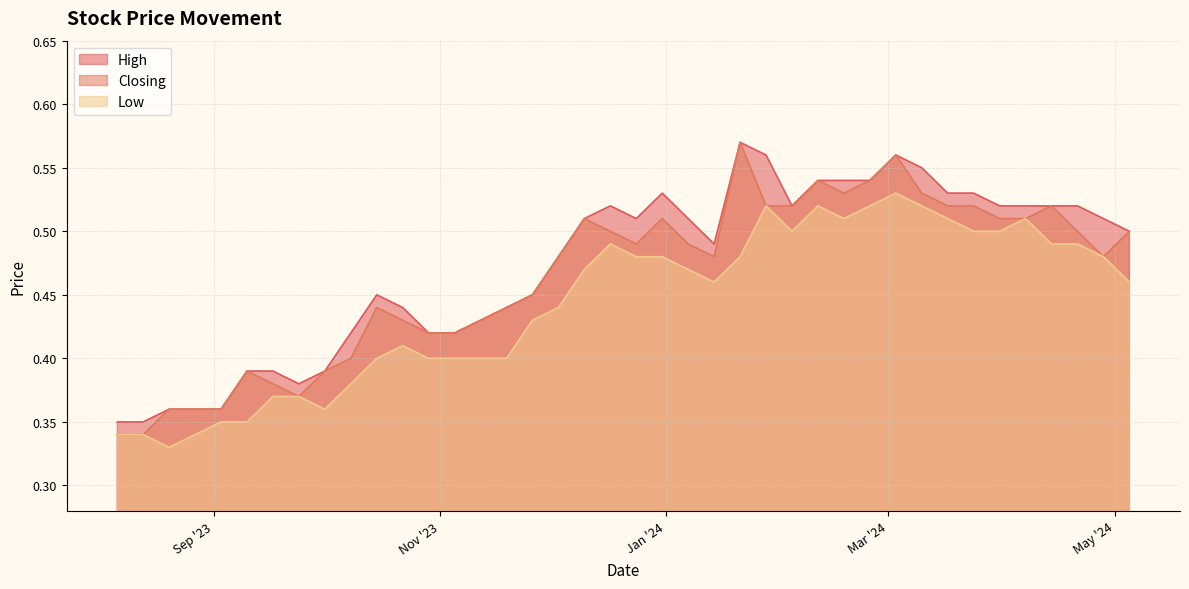

What is the sum of all High values?

18.9